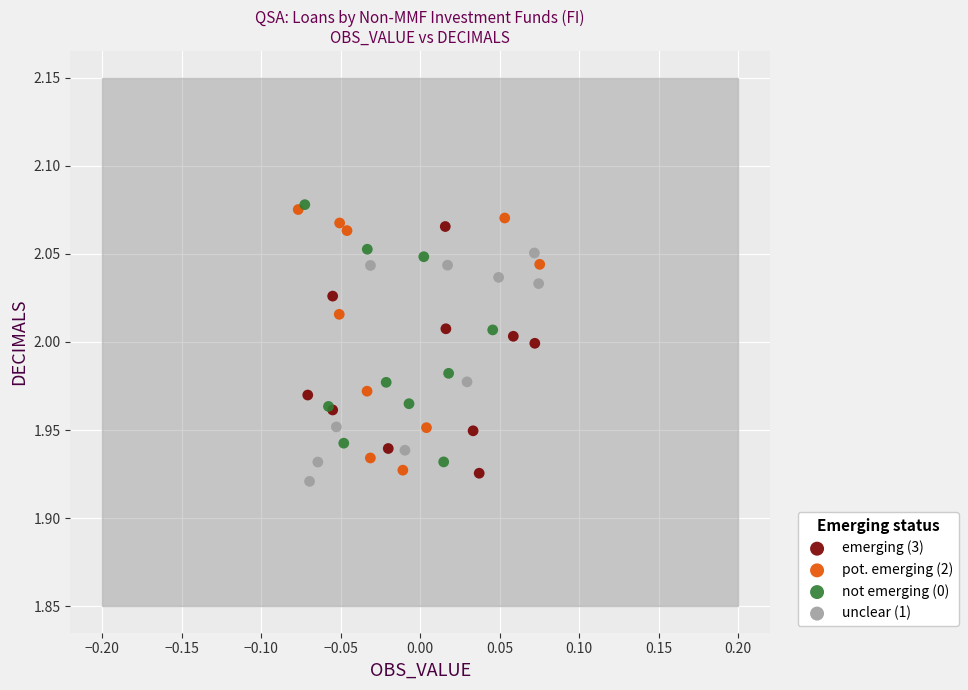

Which series reaches the minimum Y coordinate?

unclear (1)